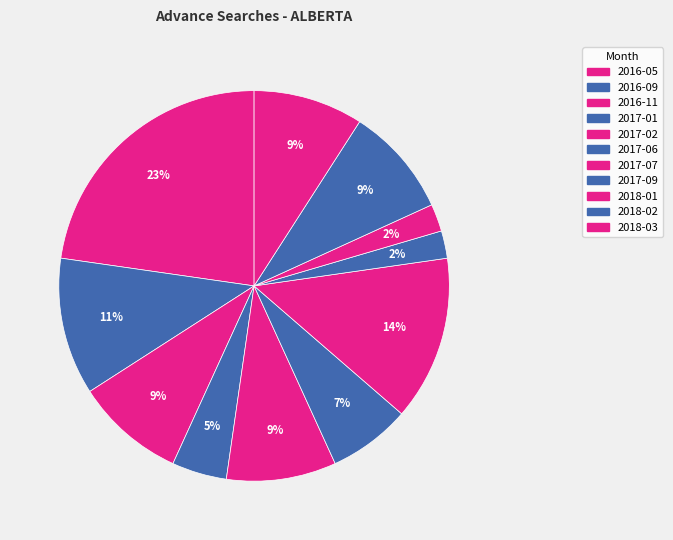

How many segments does this pie chart have?

11